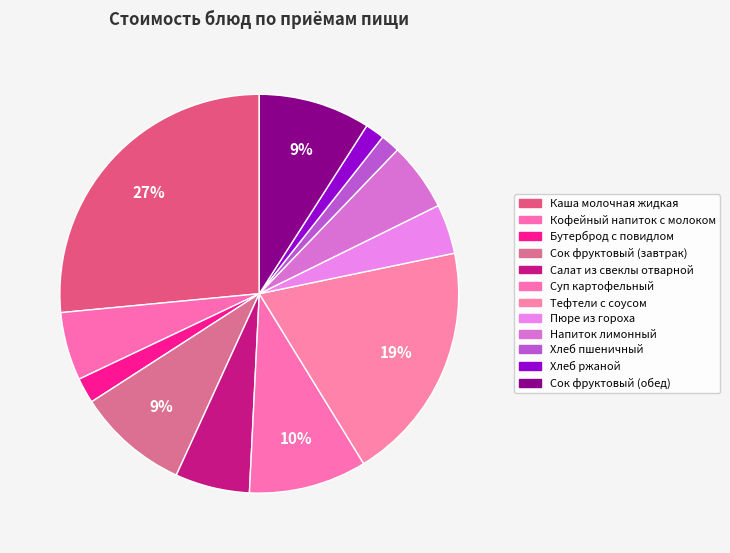

Count the number of slices in the pie.

12